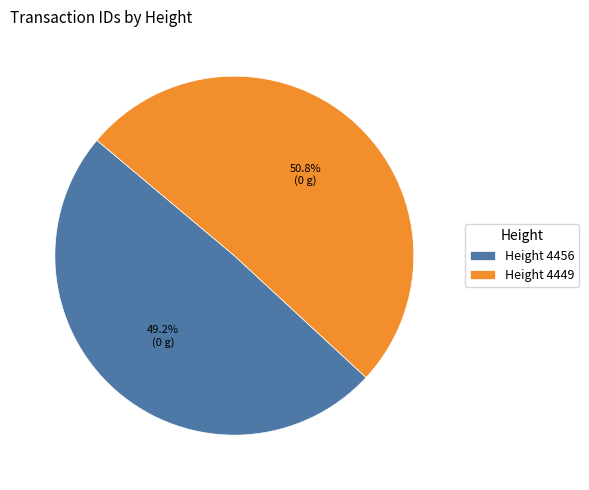

What is the smallest slice in the pie chart?

Height 4456